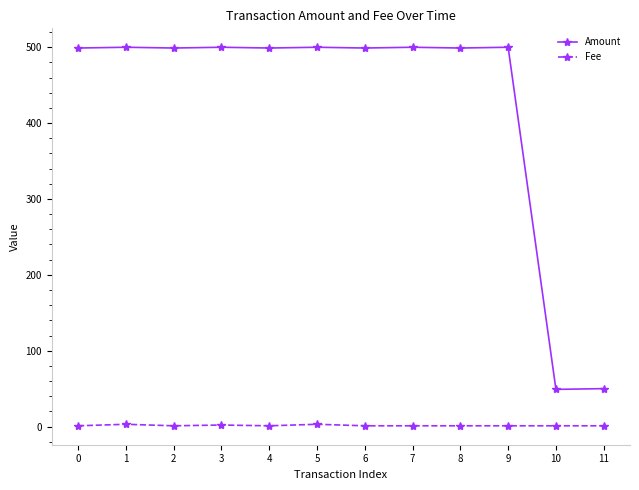

Which series has the largest total across all categories?

Amount